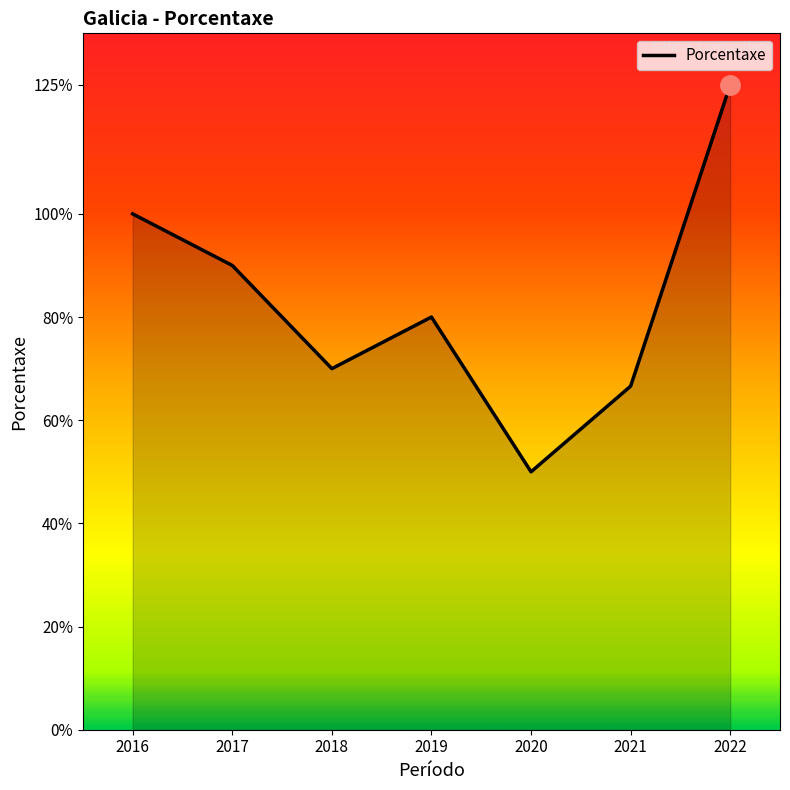

What is the smallest value displayed?

50.0